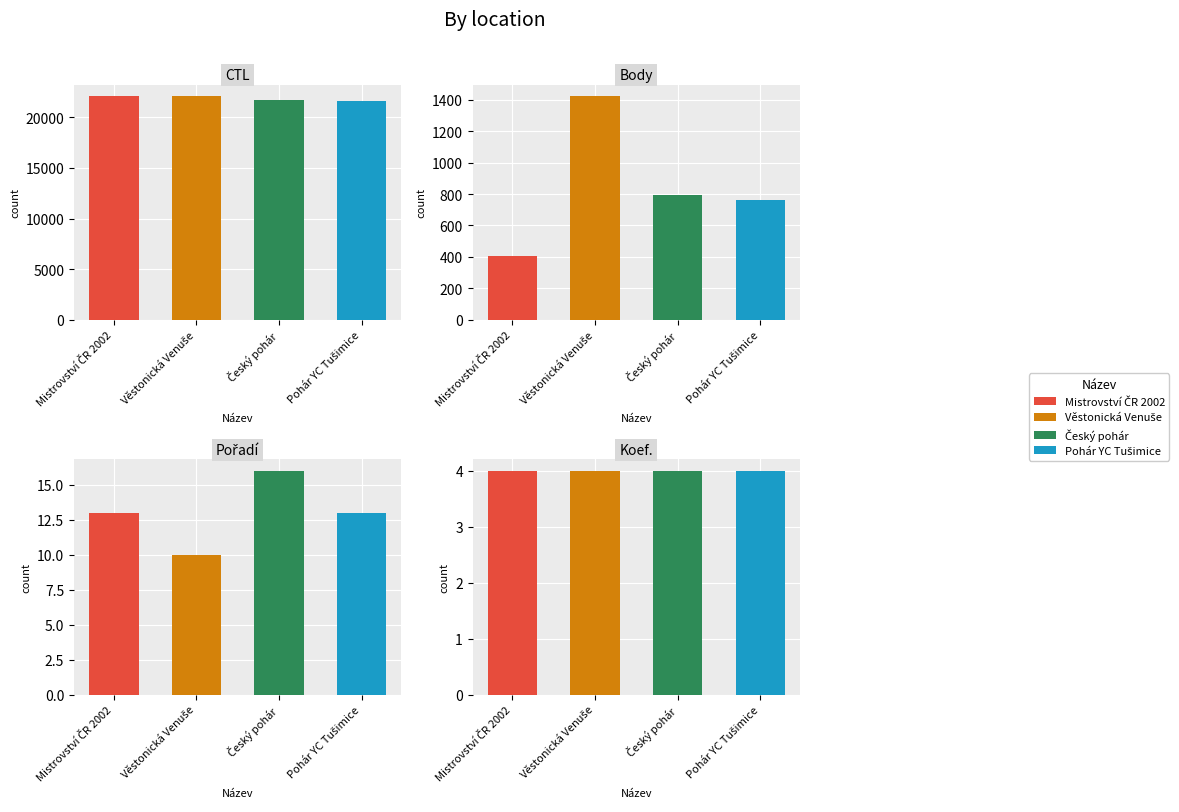

How many groups of bars are there?

4